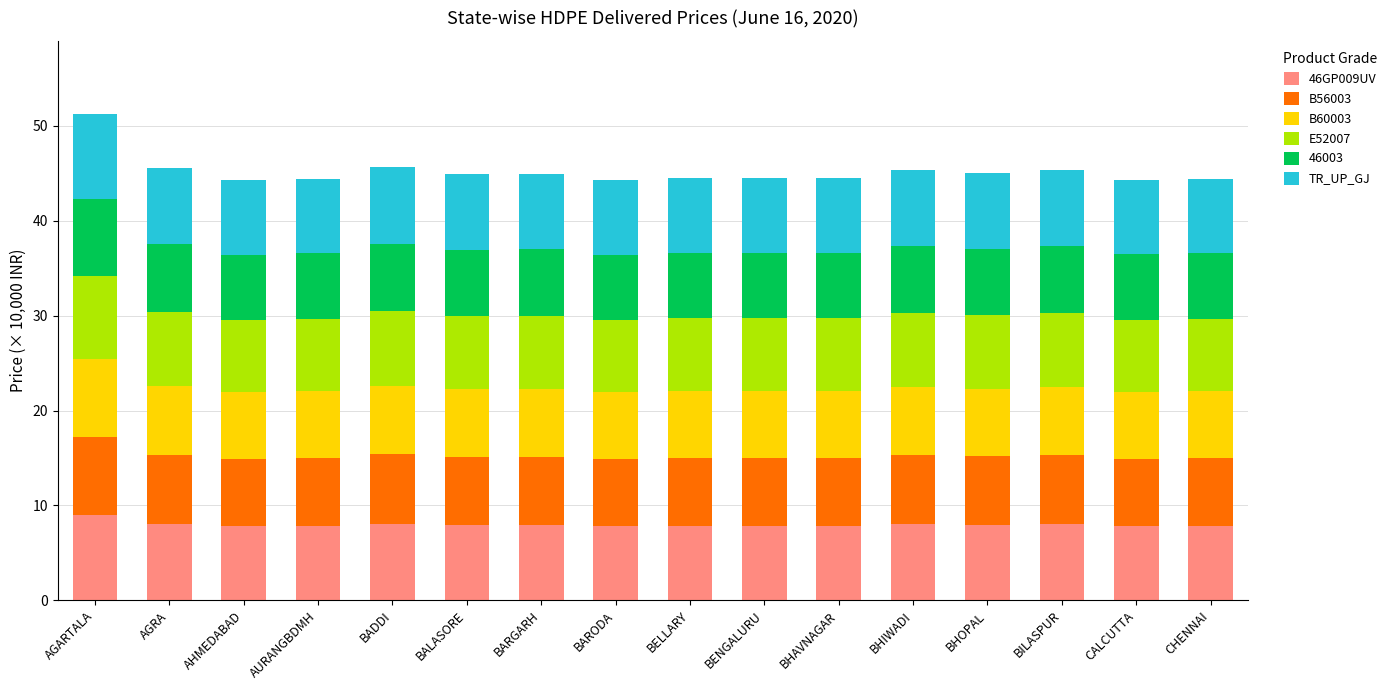

The 46GP009UV series shows 13.4 at AGARTALA. True or false?

False